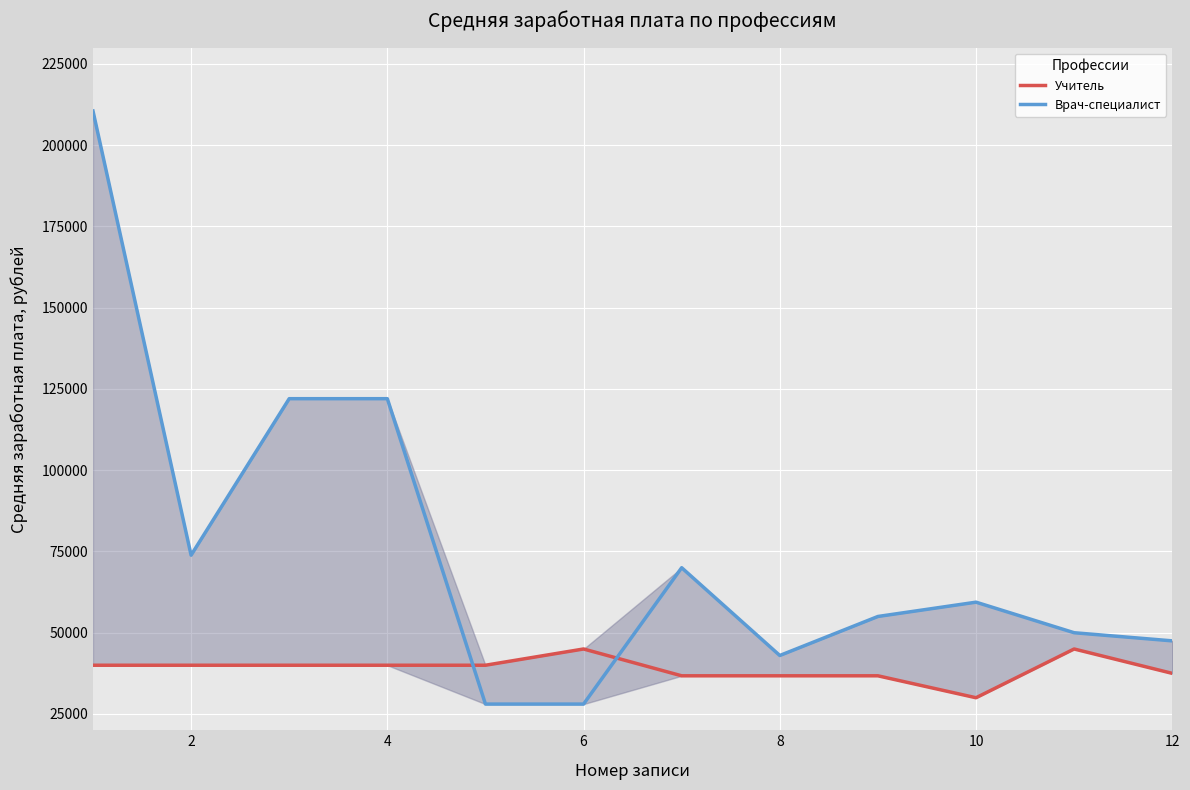

How many interior local peaks does the Врач-специалист series have?

2